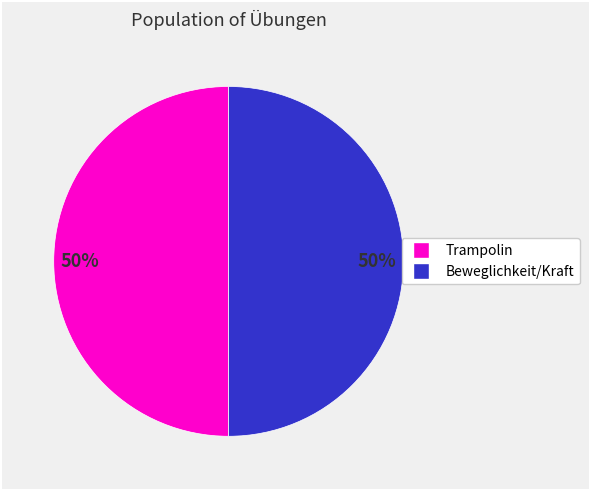

Count the number of slices in the pie.

2